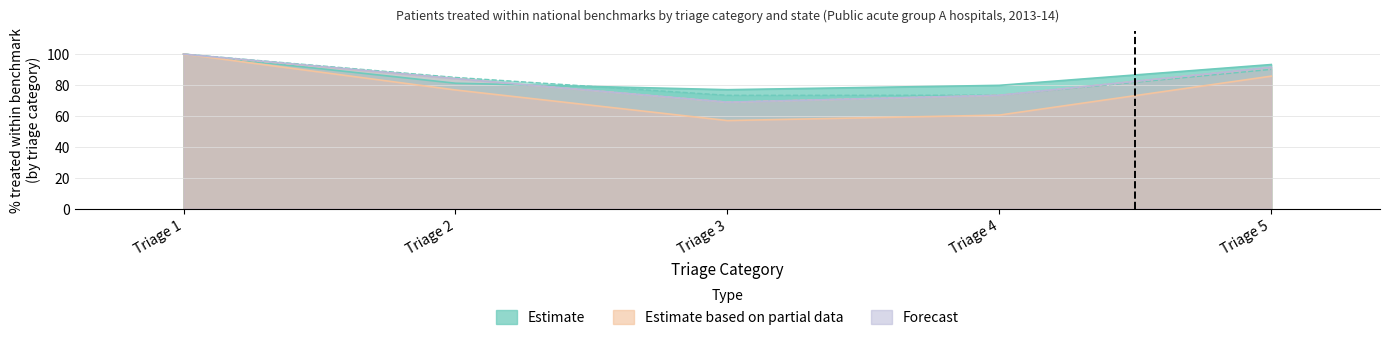

The value of Aust at Triage 4 is 73.3. True or false?

True